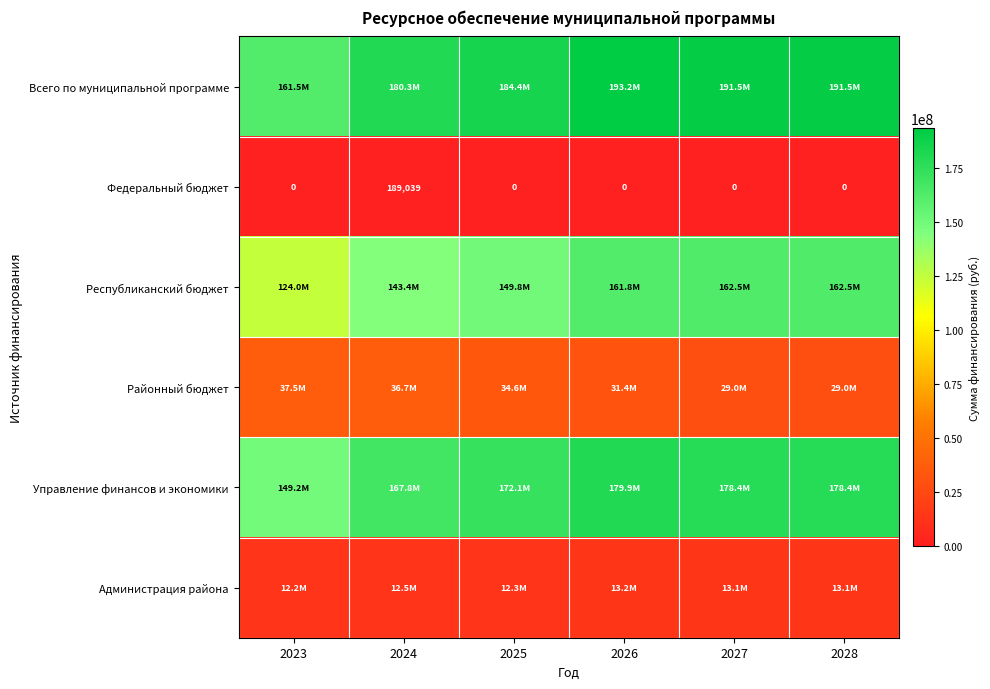

How many data points in Республиканский бюджет are above 161784000?

2